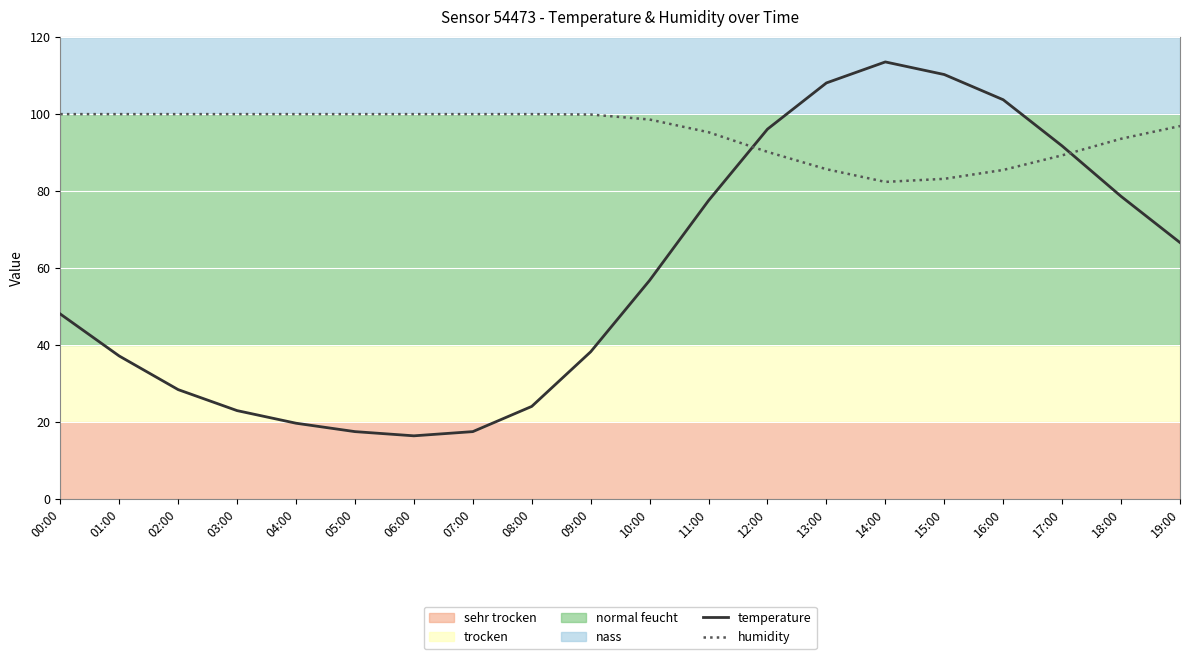

Between which two adjacent categories do temperature and humidity first intersect?

11:00 and 12:00